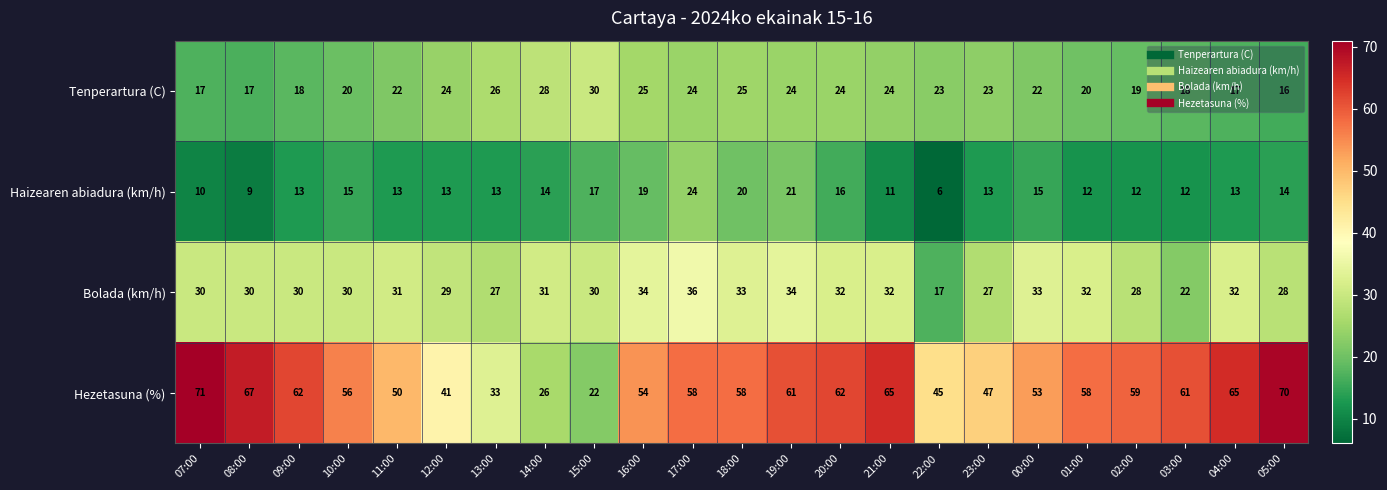

Which series has the largest total across all categories?

Hezetasuna (%)